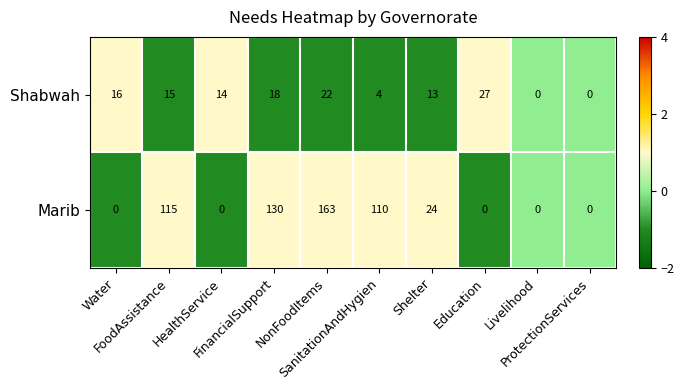

List the series in order of their overall mean, highest first.

Marib, Shabwah